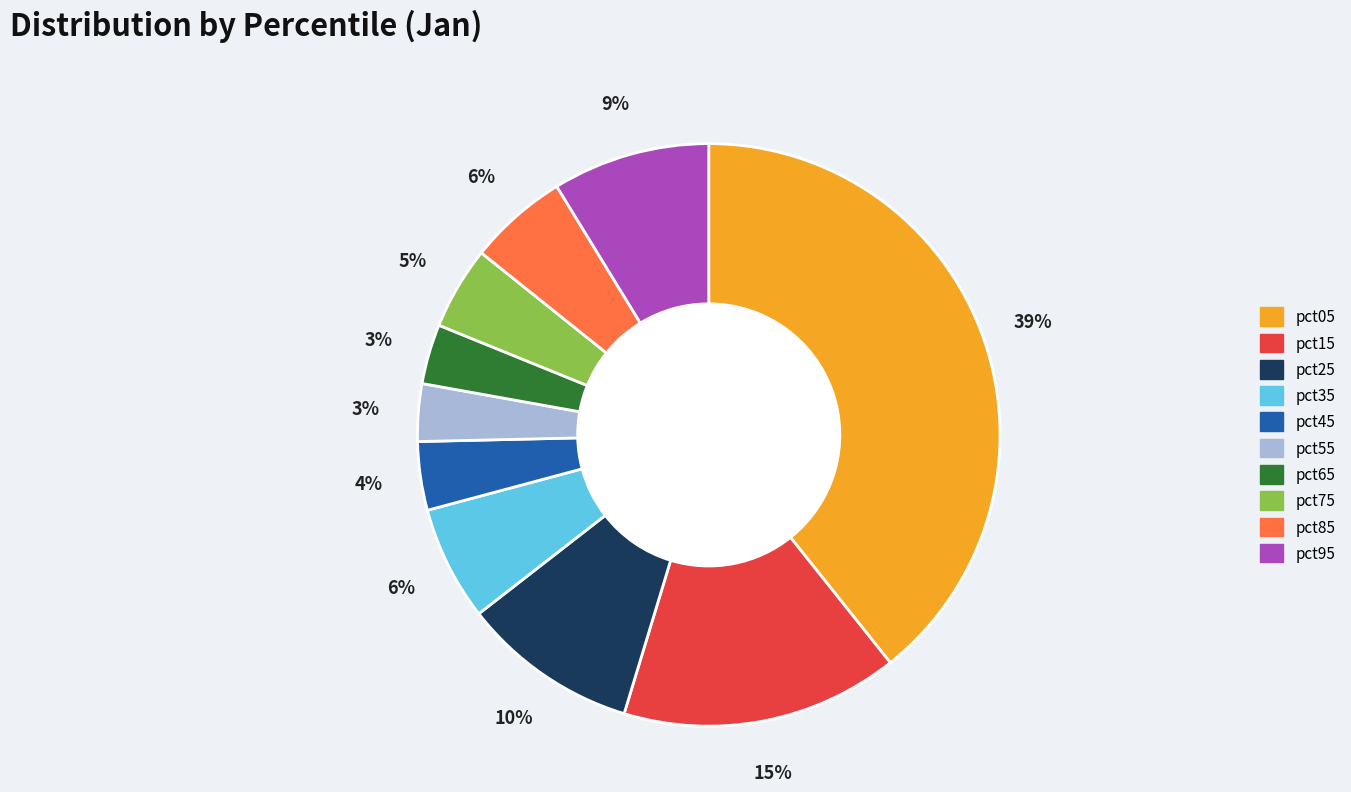

To the nearest percent, what is the difference between the largest and smallest slice percentages?

36%